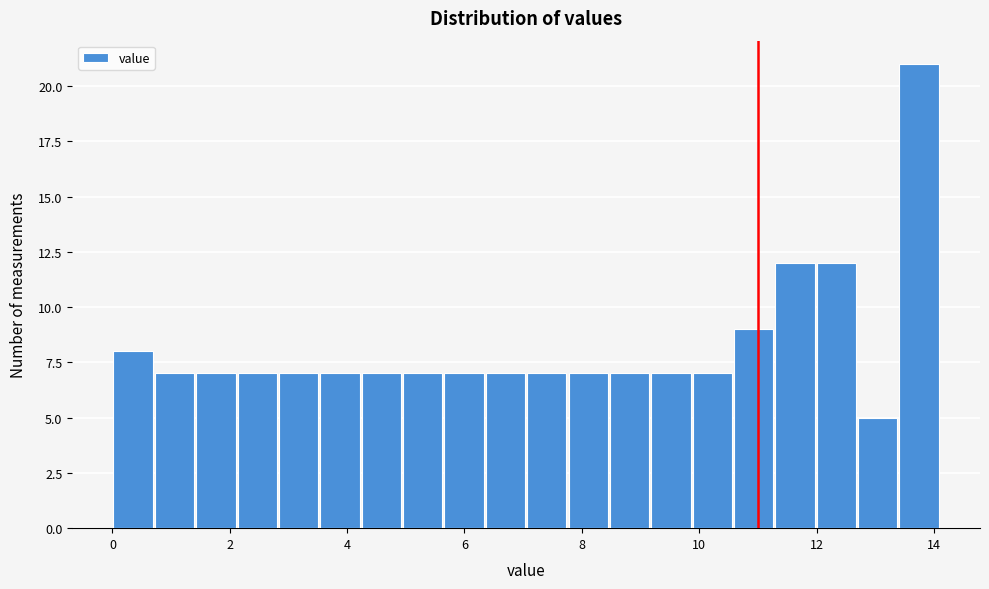

Read against the x-axis, roughly where is the centre of the tallest bar?

13.8